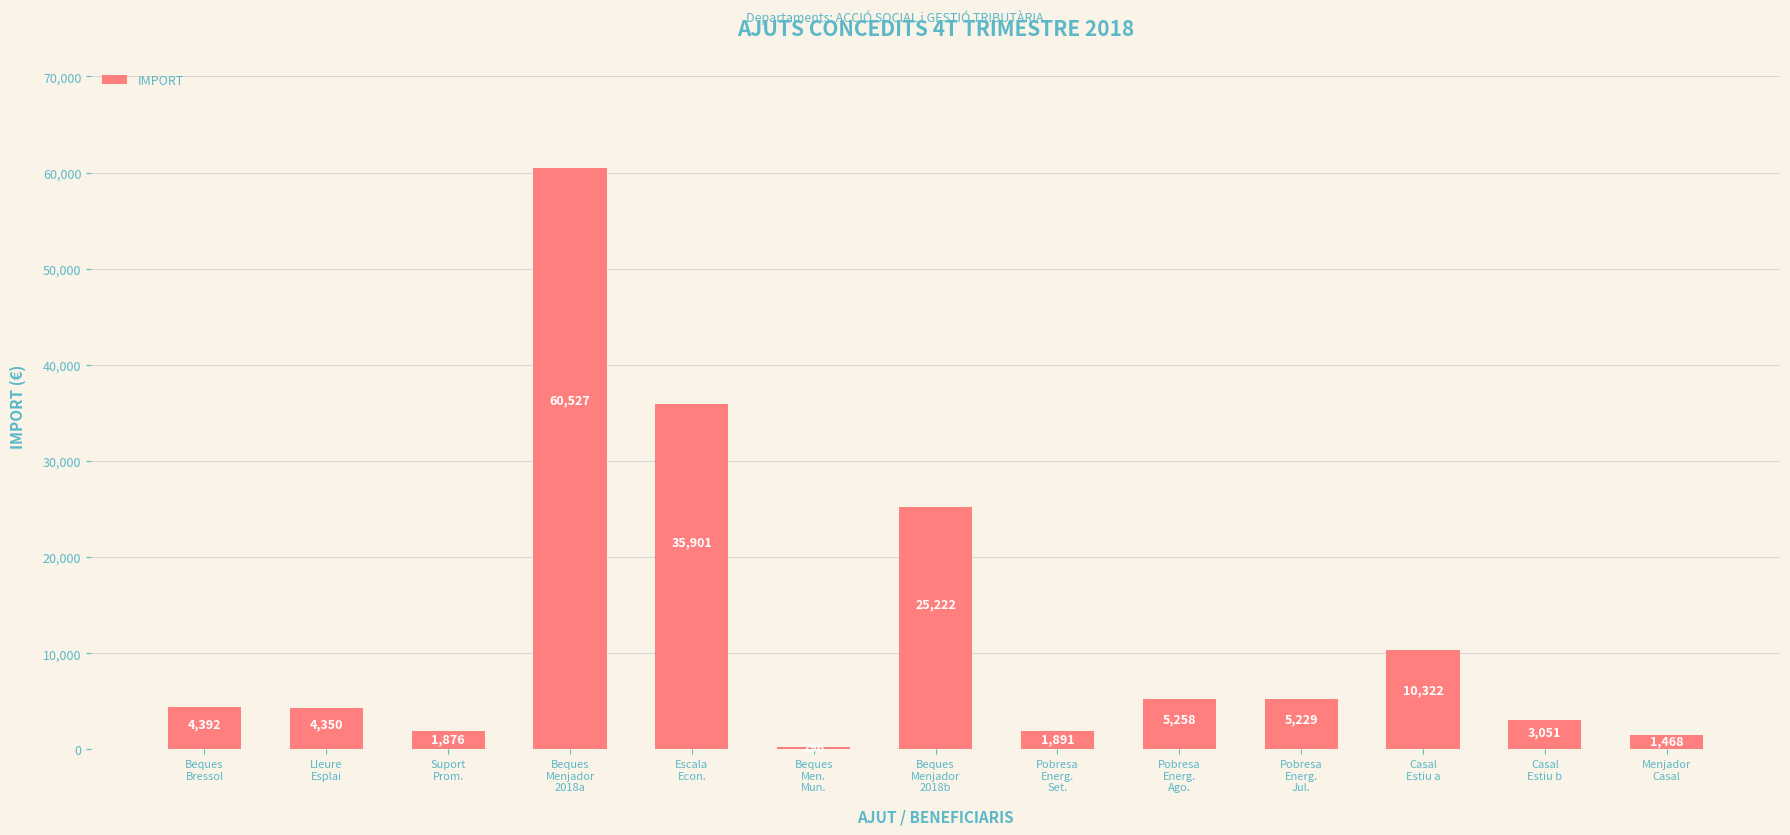

What is the difference between the maximum and minimum values?

60231.0